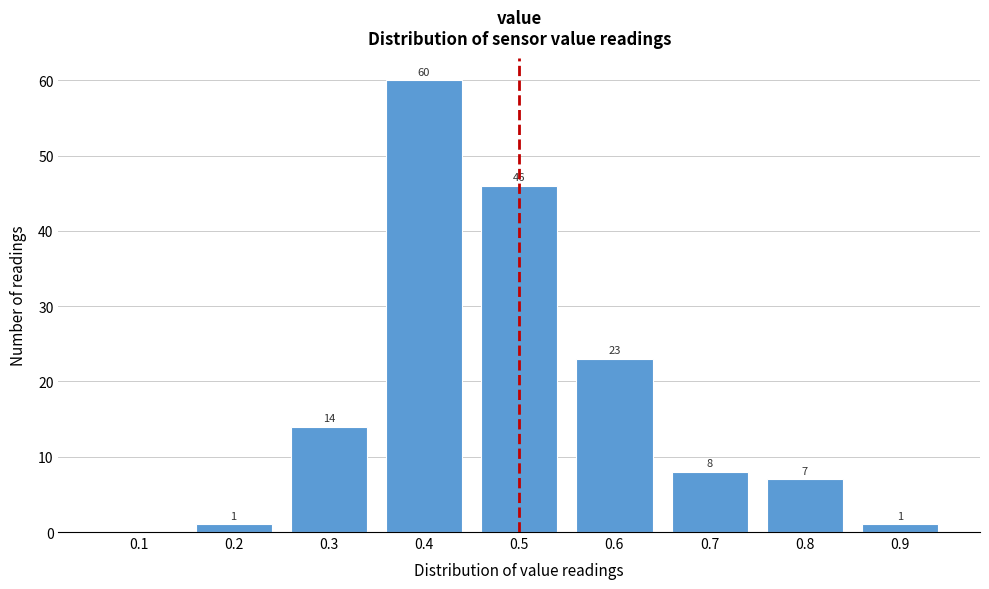

Reading left to right, list all the values displayed in this chart.

0.1=0	0.2=1	0.3=14	0.4=60	0.5=46	0.6=23	0.7=8	0.8=7	0.9=1